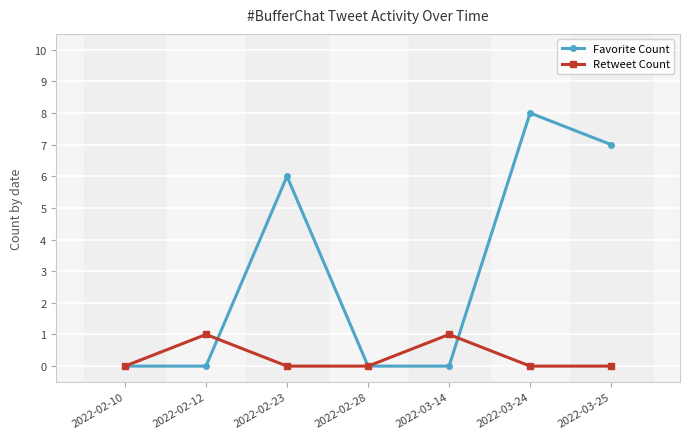

How many lines are shown in the chart?

2